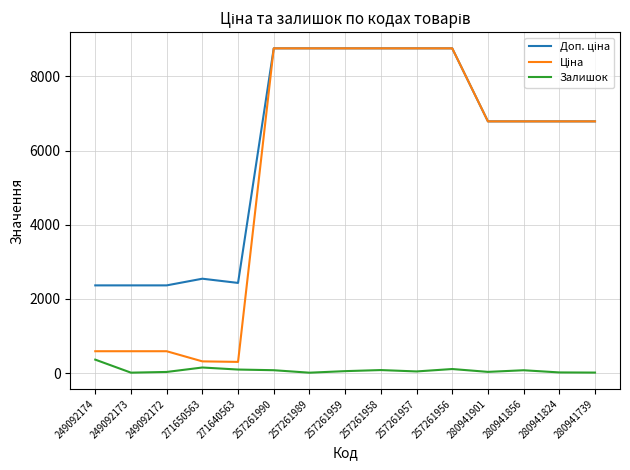

What is the total value across all series at 249092174?

3323.2